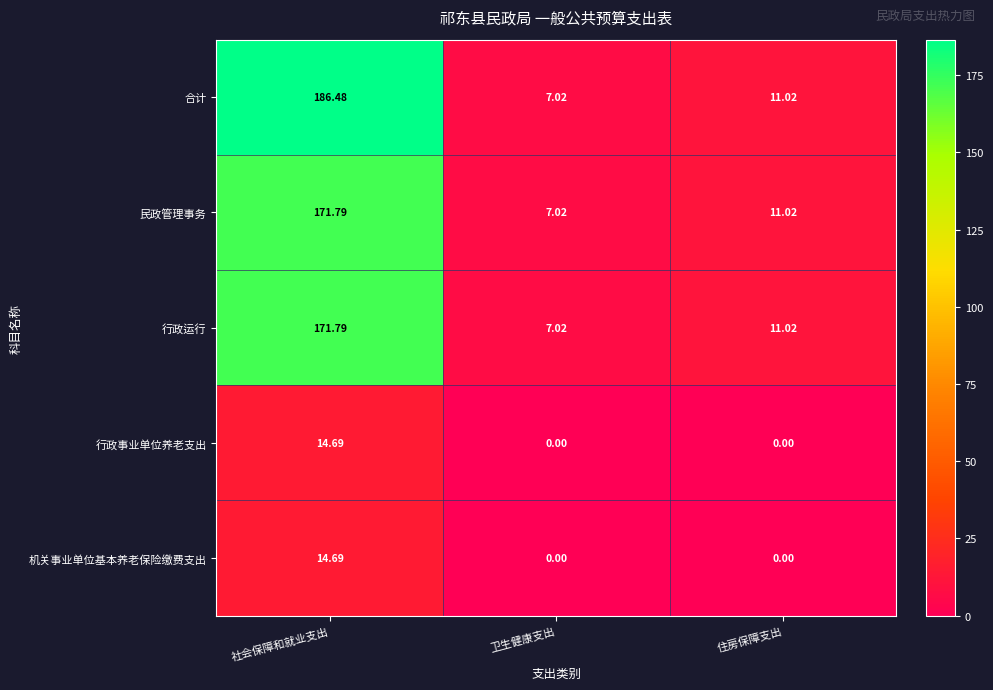

Which series has the largest range (max minus min)?

合计